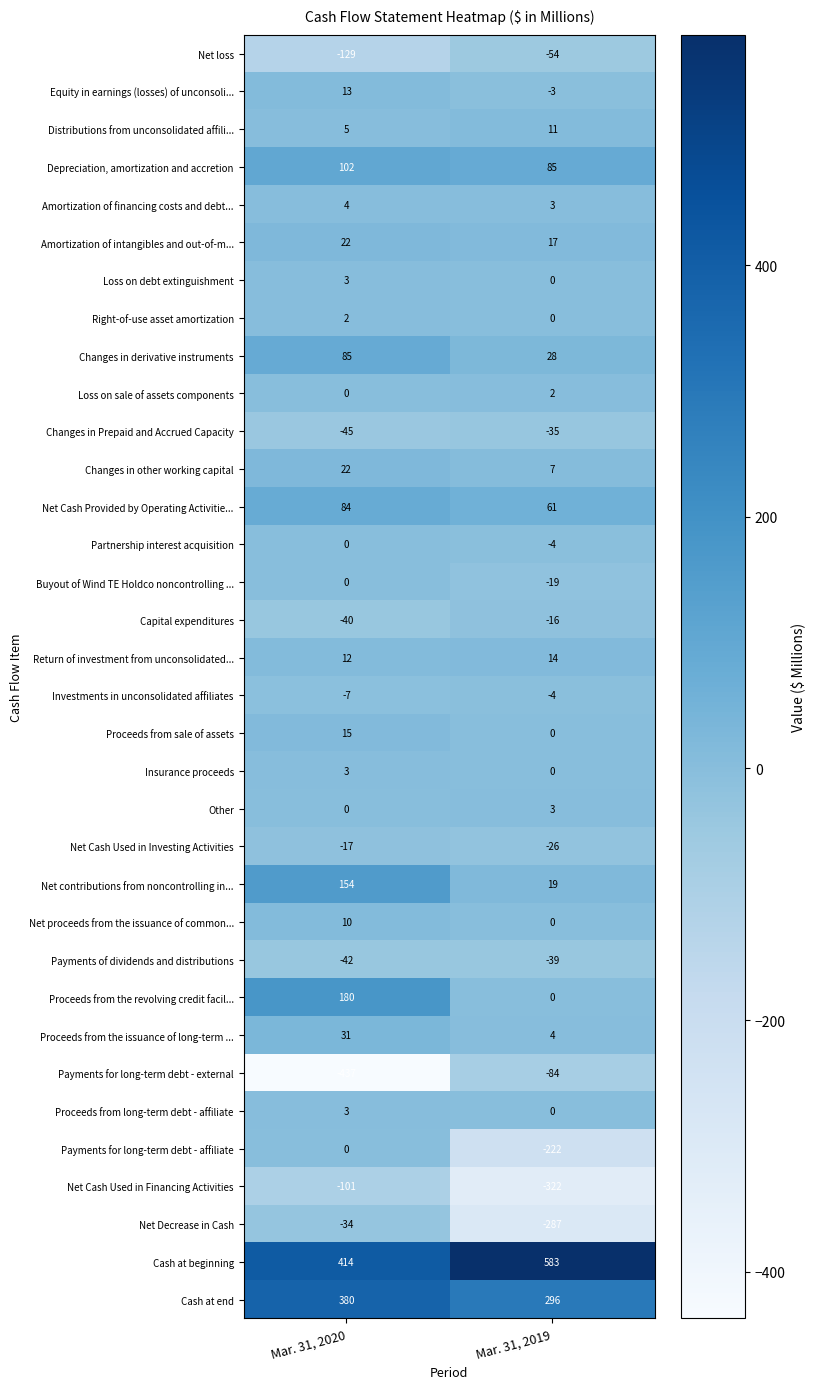

What is the minimum value shown in the chart?

-437